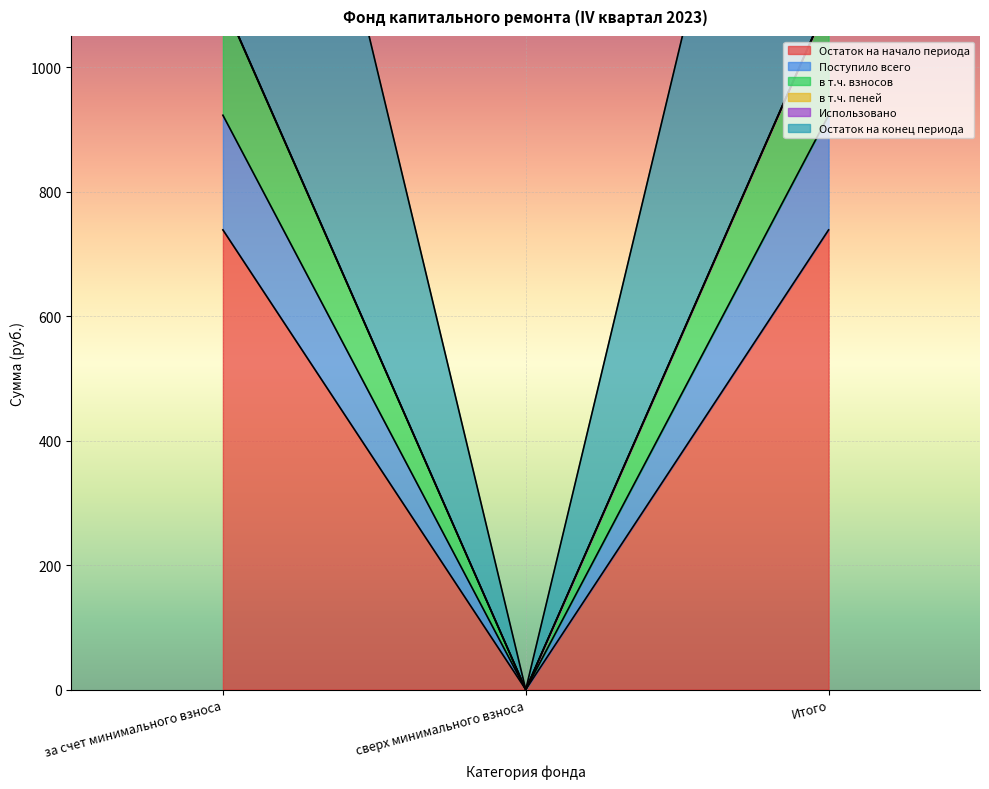

What is the total value across all series at за счет минимального взноса?

4980.4